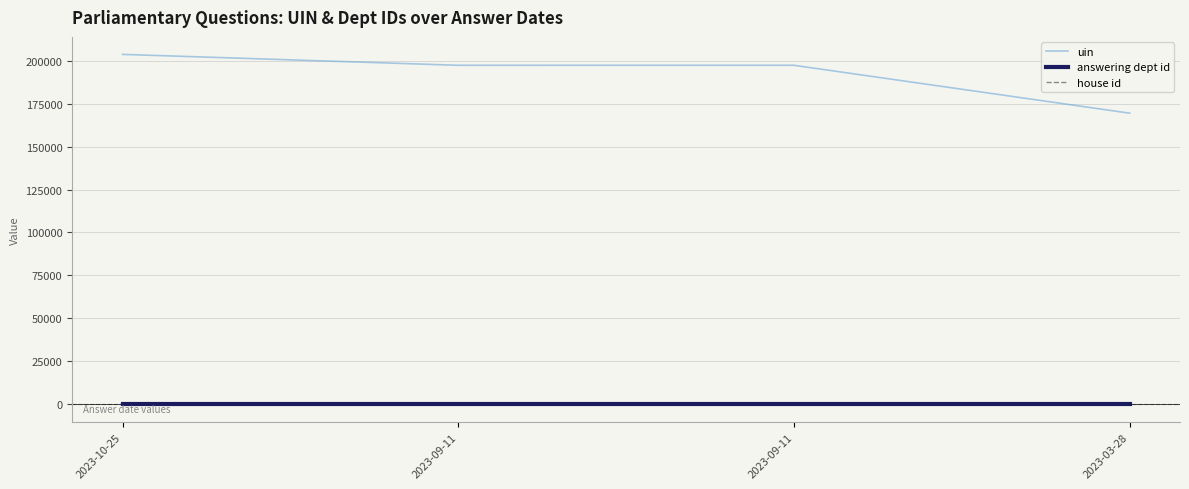

Is this an area chart (filled region under the line)?

No